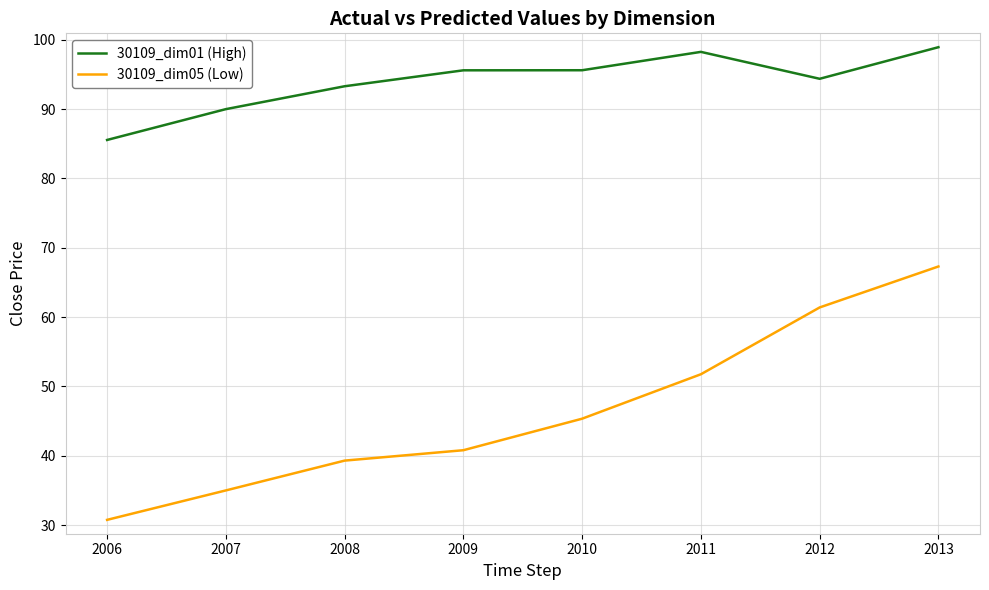

True or false: 30109_dim01 (High) and 30109_dim05 (Low) intersect in this chart.

False